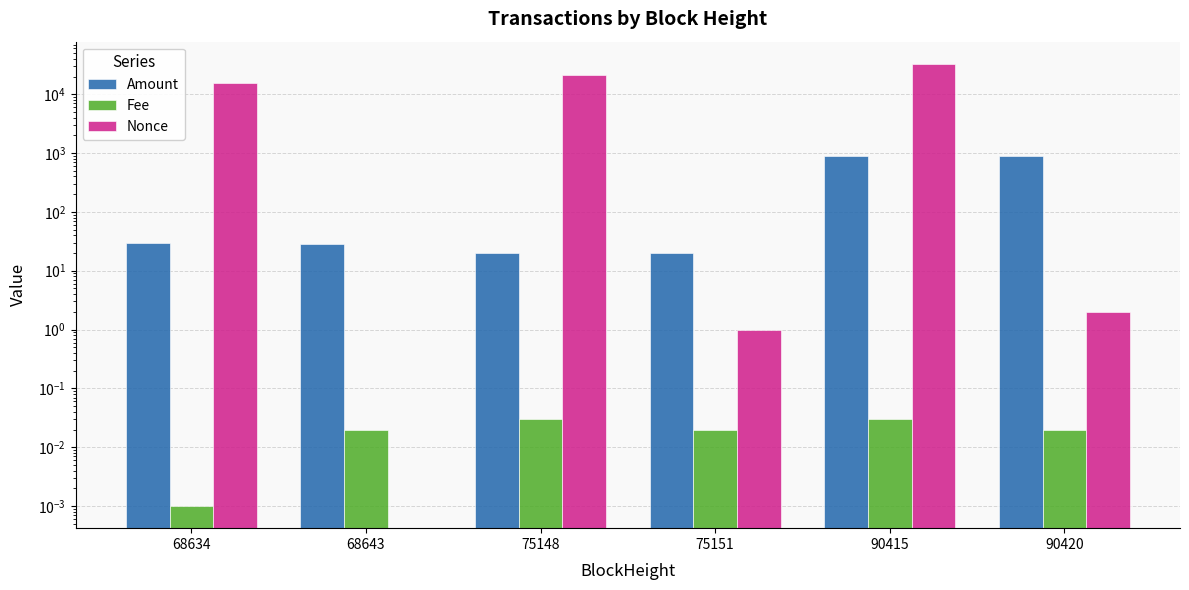

How many categories are shown in the chart?

6